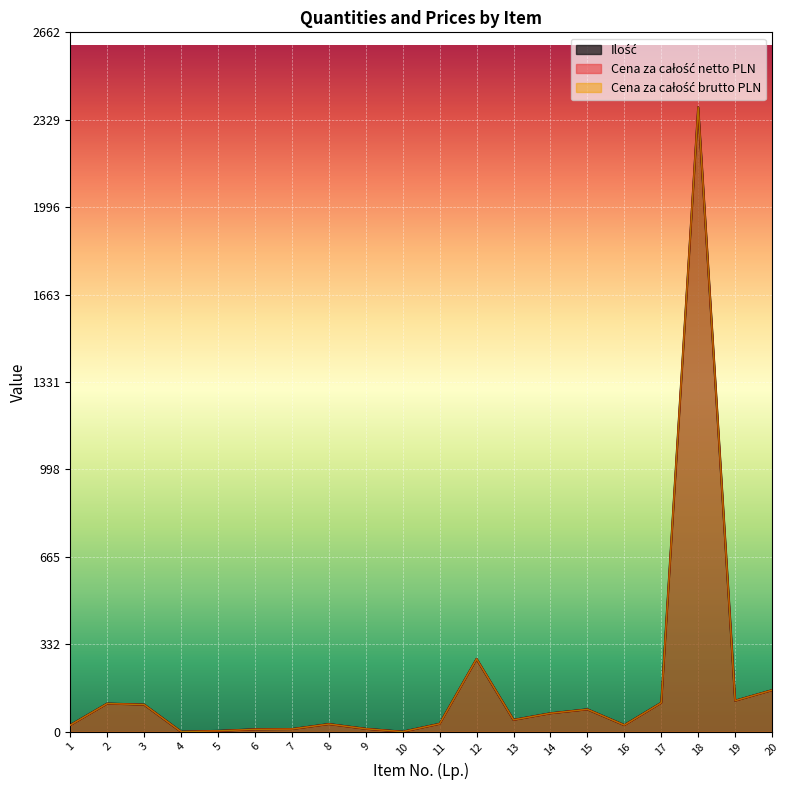

Where is the first local minimum for Cena za całość brutto PLN?

4